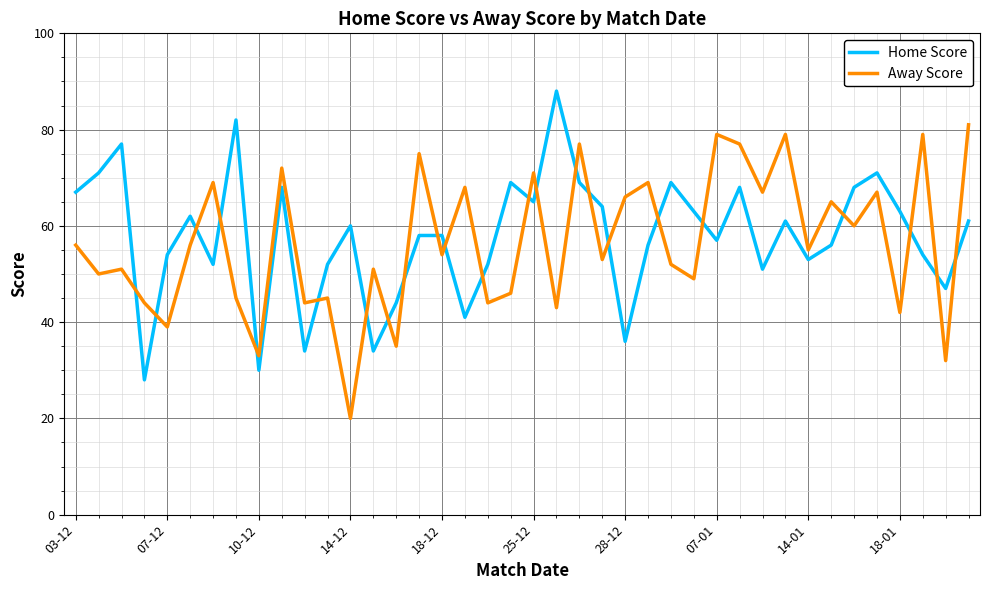

What is the greatest value displayed?

88